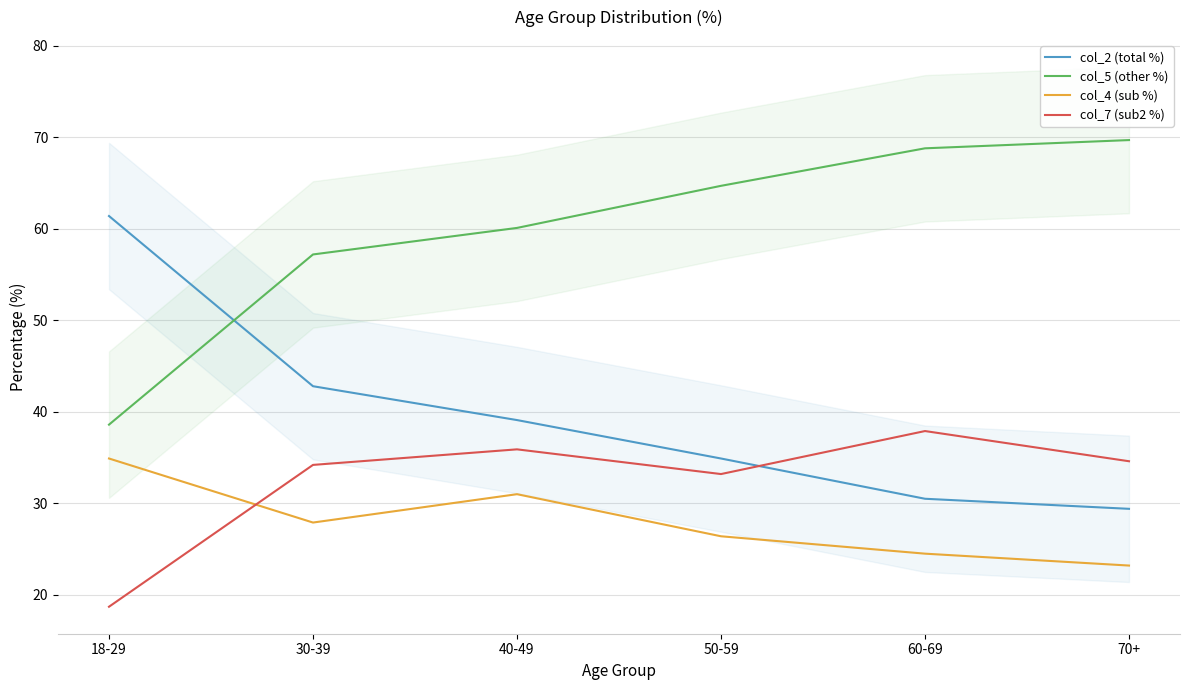

Which series ends up on top after the final intersection of col_2 (total %) and col_7 (sub2 %)?

col_7 (sub2 %)